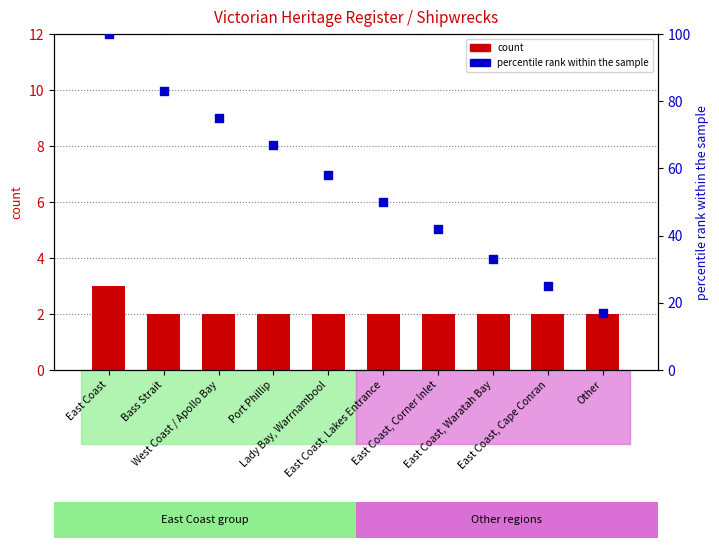

Which series reaches the minimum Y coordinate?

count